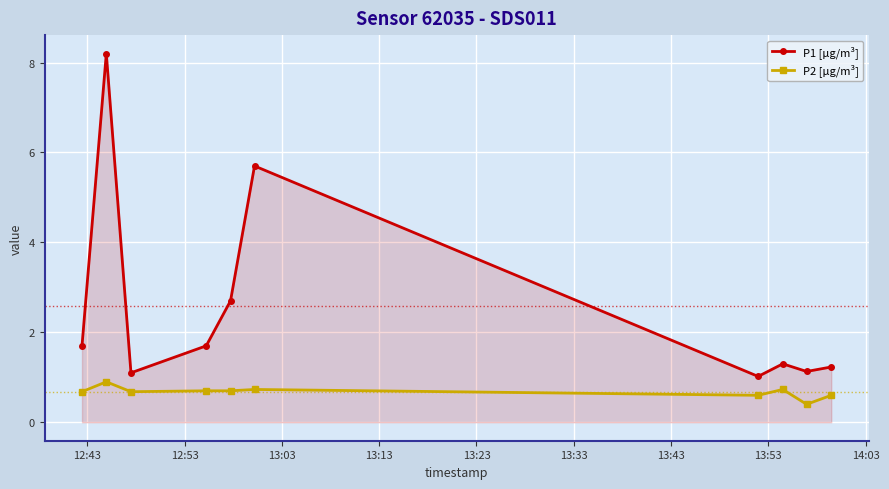

True or false: P1 [µg/m³] and P2 [µg/m³] cross at least once.

False